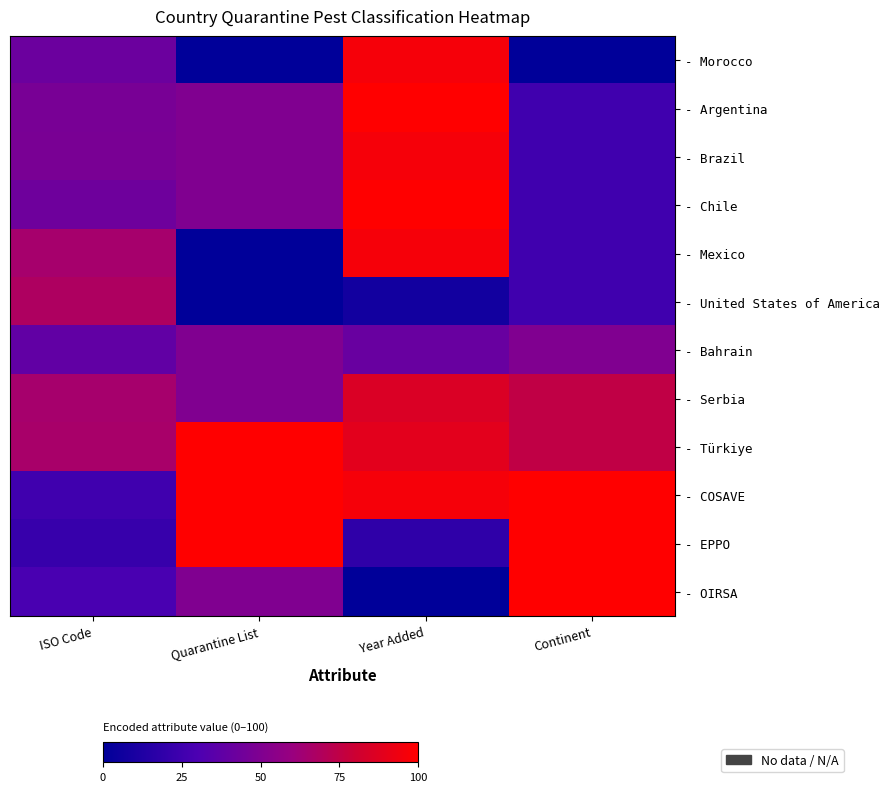

Between Continent and ISO Code, which is larger?

ISO Code